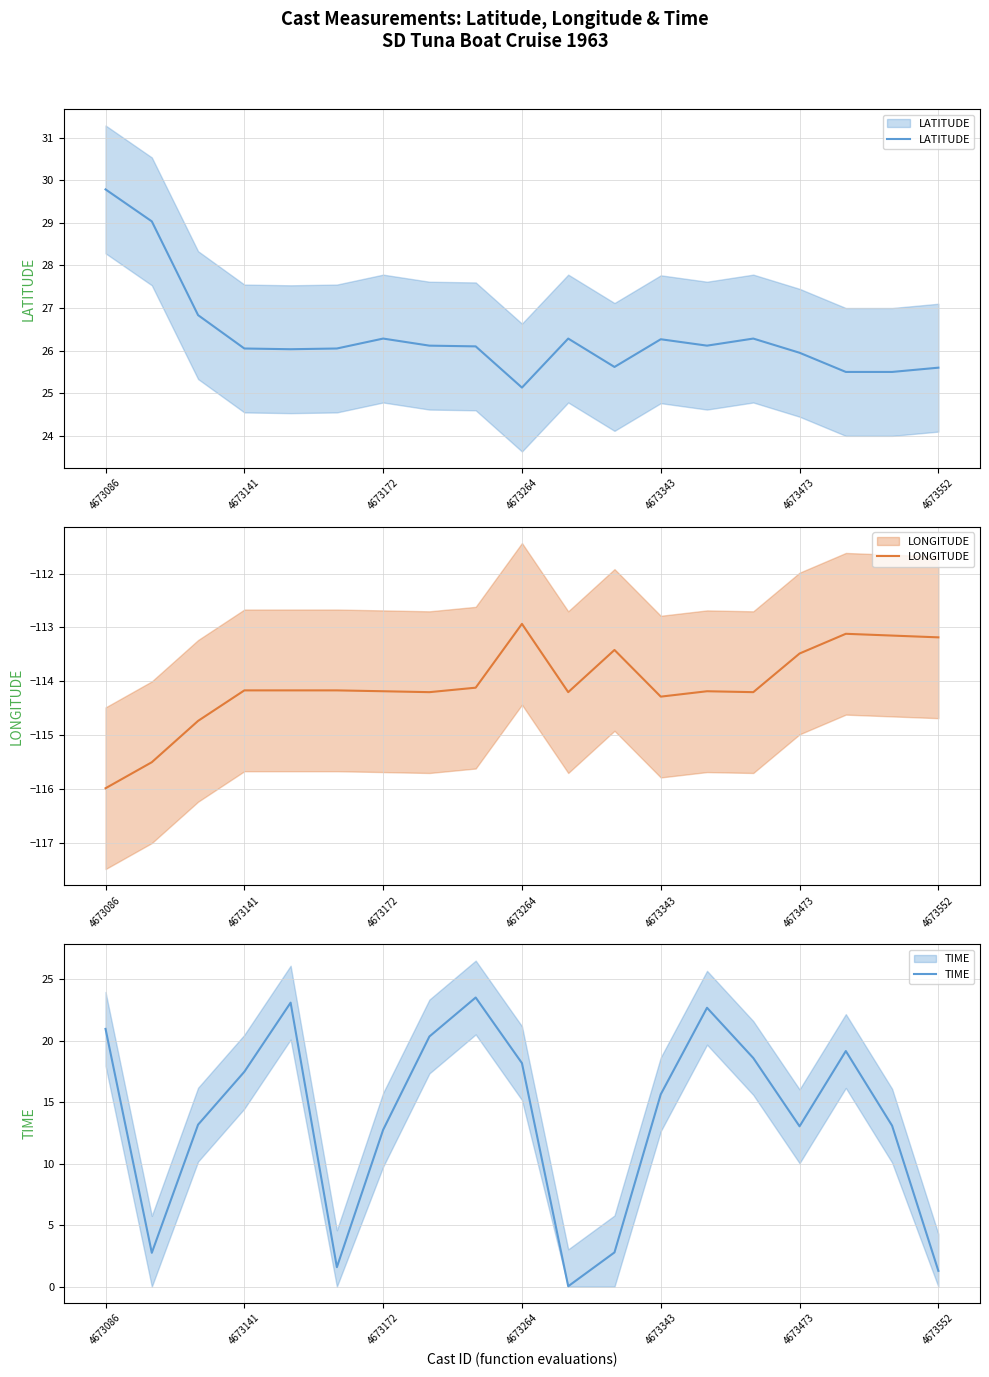

The value of TIME at 14 is 28.5. True or false?

False